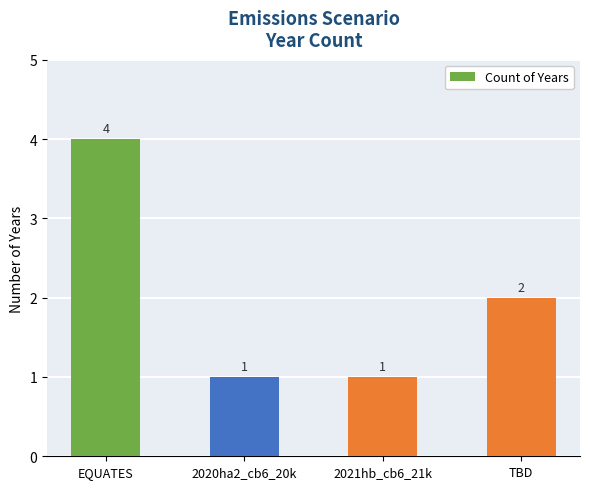

Count the values in the range 1 to 4.

4